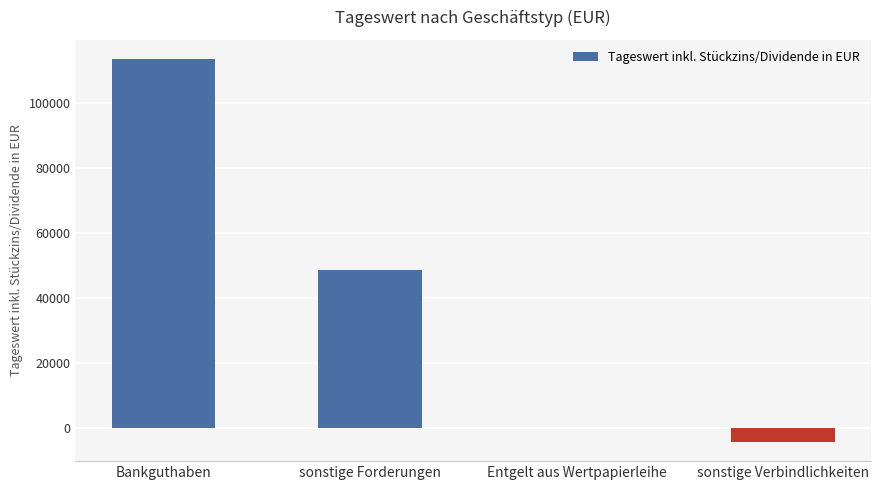

Reading left to right, extract all data points from this chart.

Bankguthaben=113407.2	sonstige Forderungen=48602.0	Entgelt aus Wertpapierleihe=112.7	sonstige Verbindlichkeiten=-4166.2